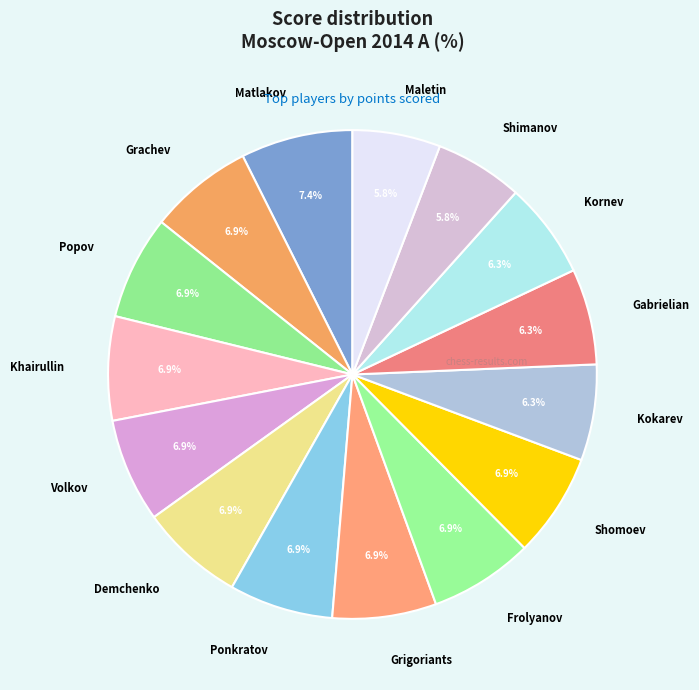

To the nearest percent, what is the combined percentage of Kokarev and Matlakov?

14%